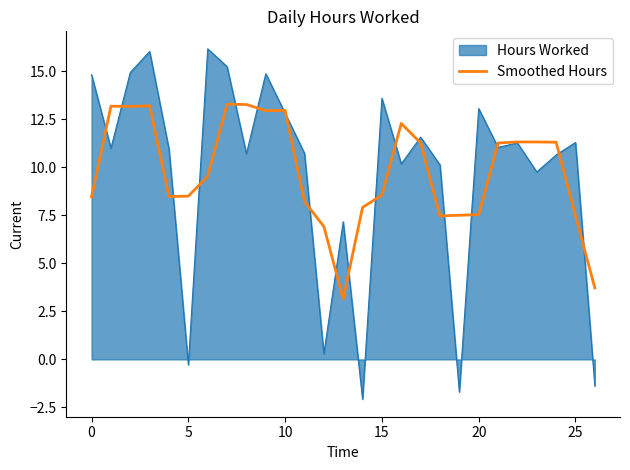

List the series in order of their peak value, lowest first.

Smoothed Hours, Hours Worked